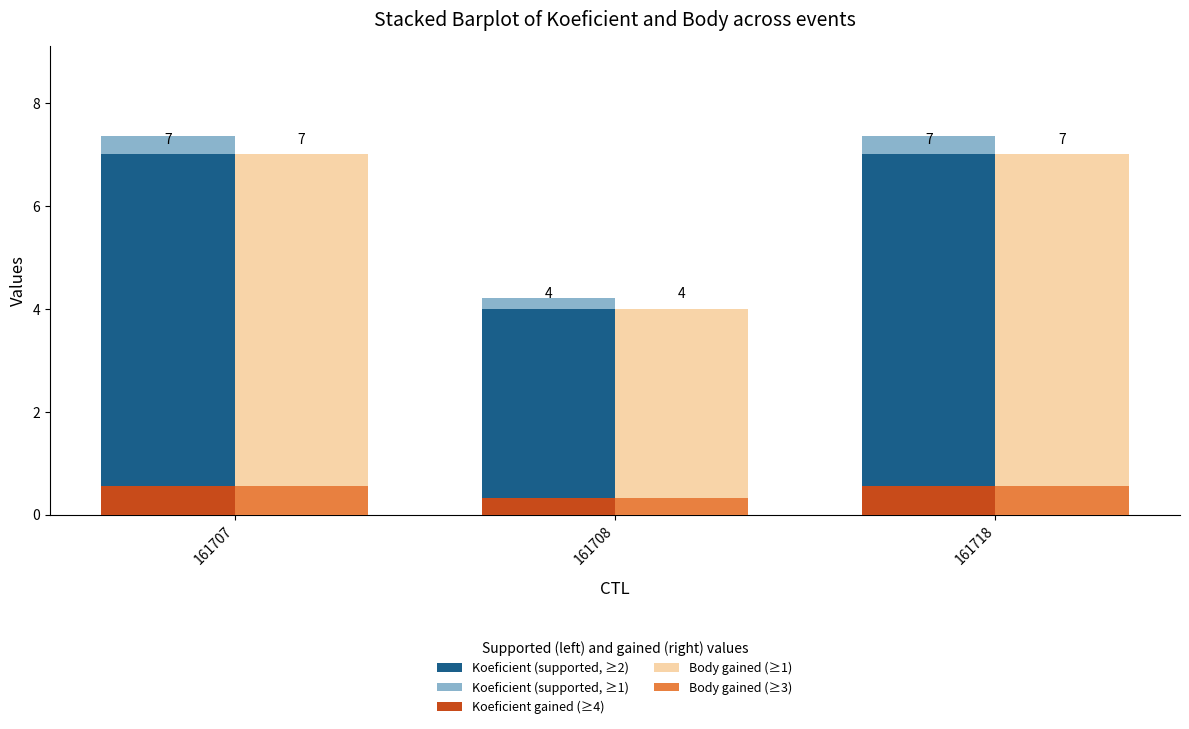

Rank the series by their maximum value, from highest to lowest.

Koeficient (supported, ≥2), Body gained (≥1), Koeficient gained (≥4), Body gained (≥3), Koeficient (supported, ≥1)